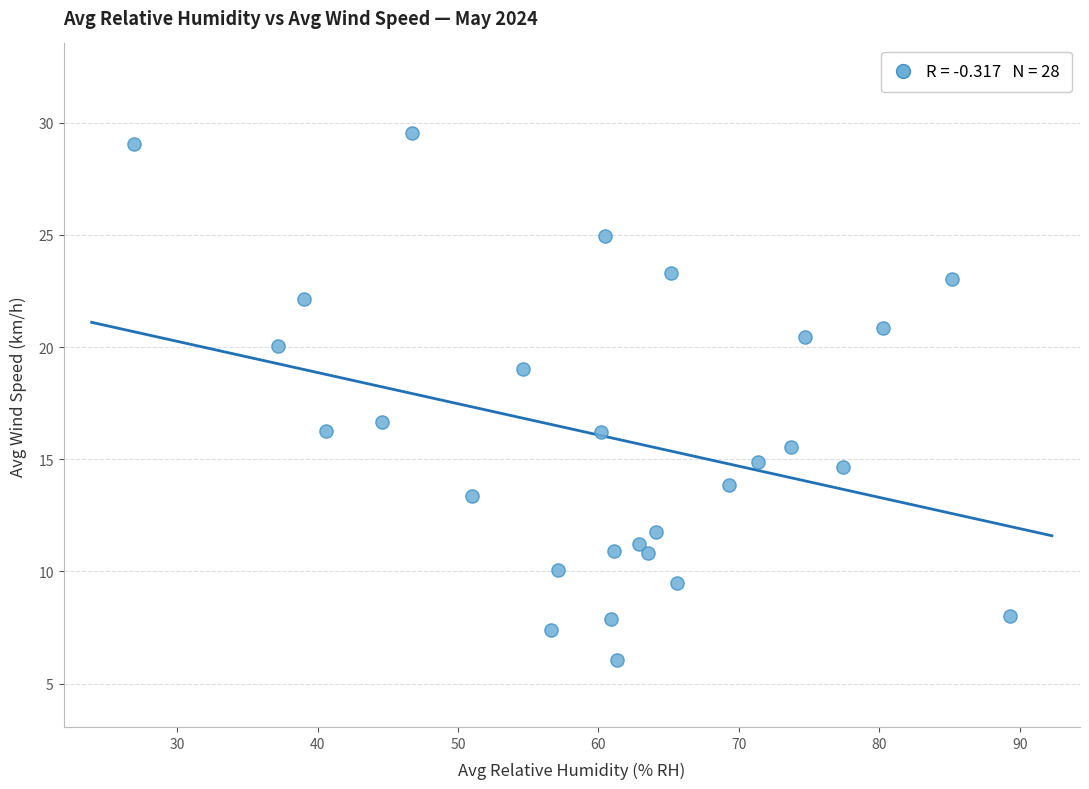

What is the range of Y values (max minus min)?

23.5